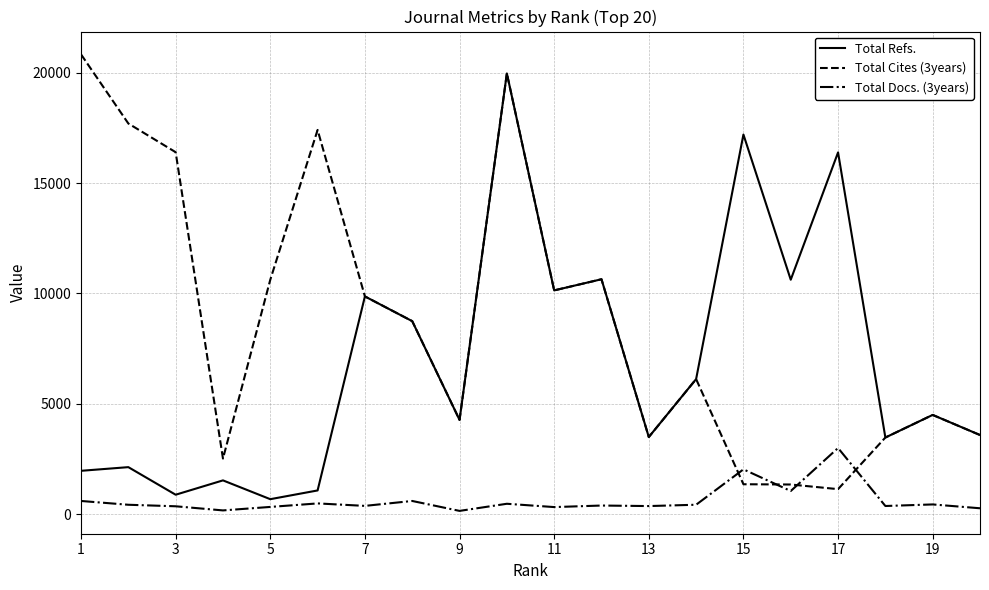

What is the greatest value displayed?

20835